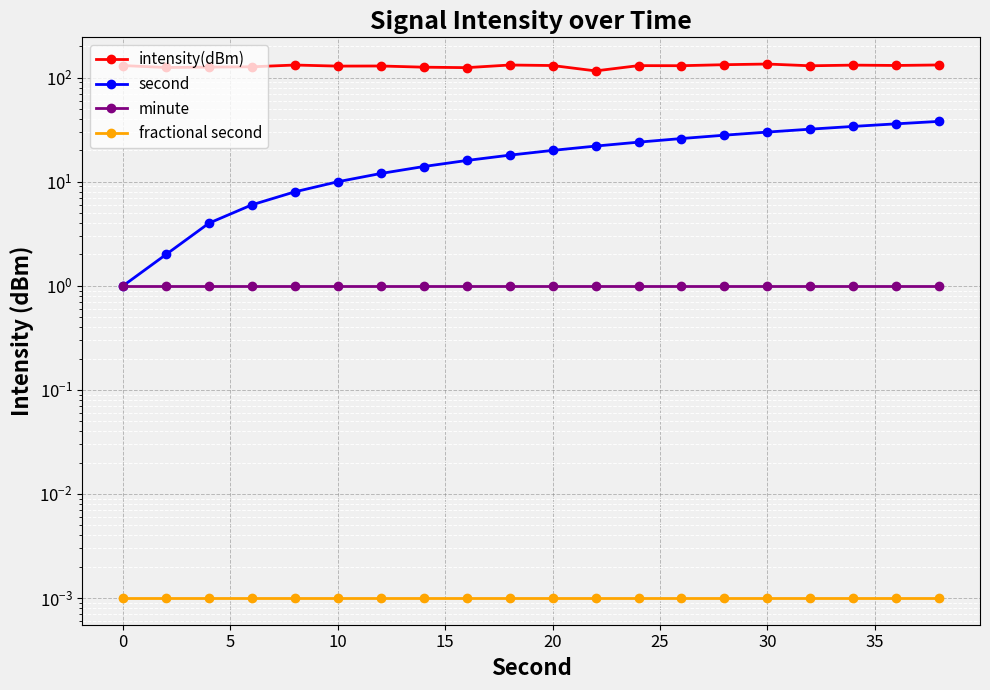

What is the maximum value for minute?

1.0